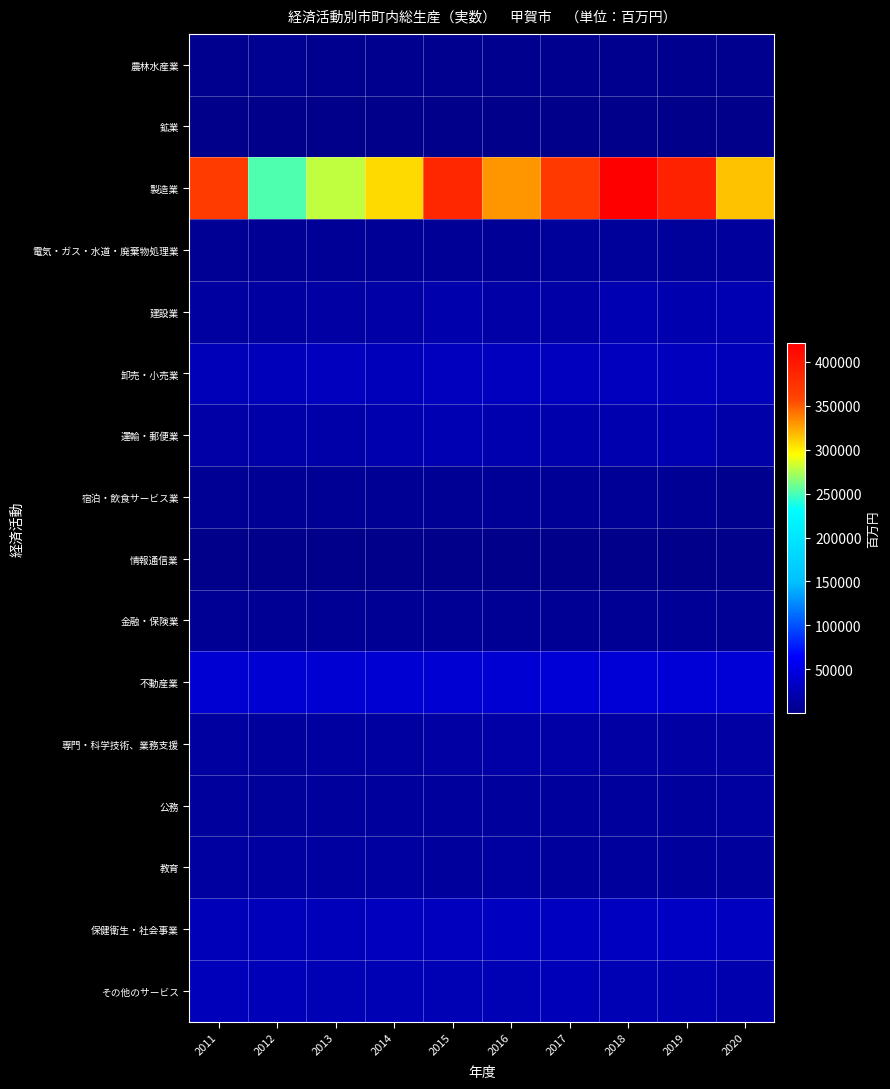

Which has a higher value, 2013 or 2018?

2018